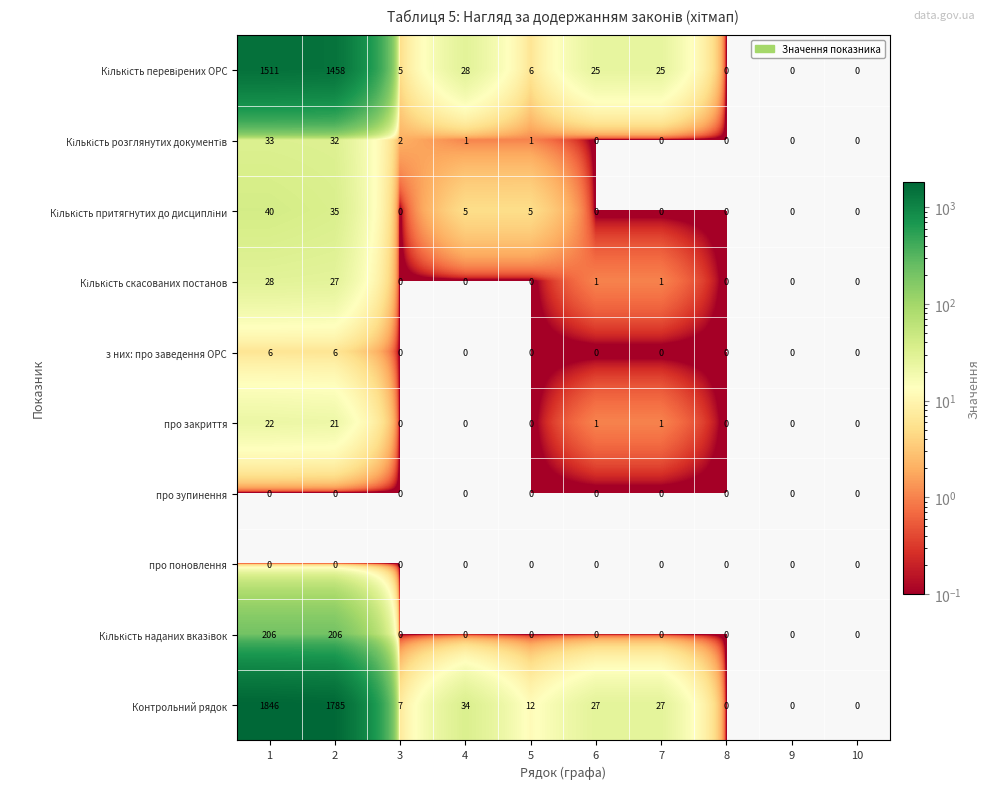

True or false: про поновлення has a value of 0 at 4.

True